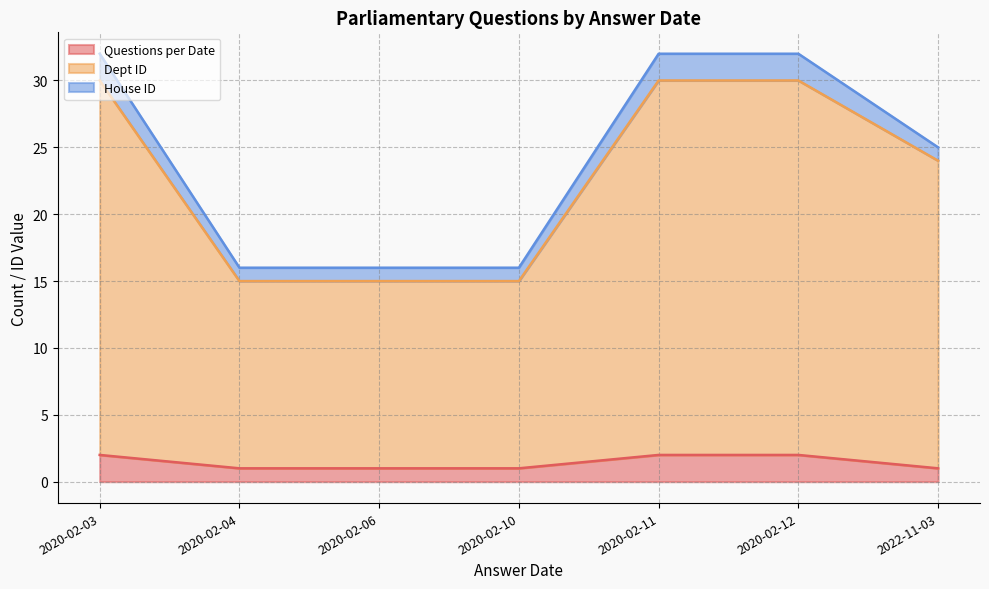

Which series changed the most between 2020-02-03 and 2022-11-03?

Dept ID